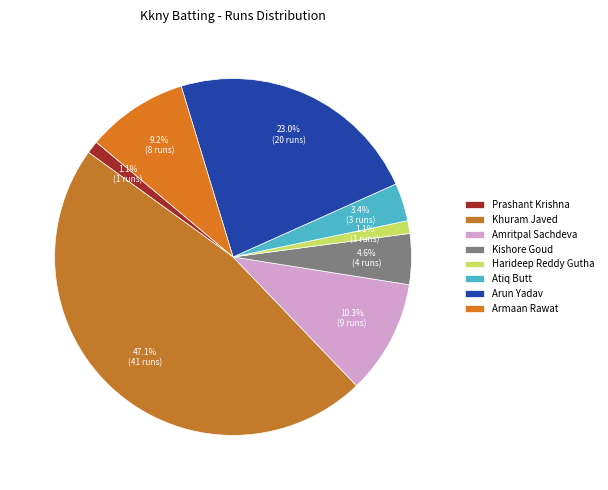

Which category has the smallest portion of the pie?

Prashant Krishna